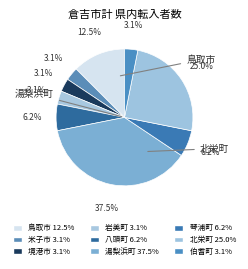

How many slices are in this pie chart?

9